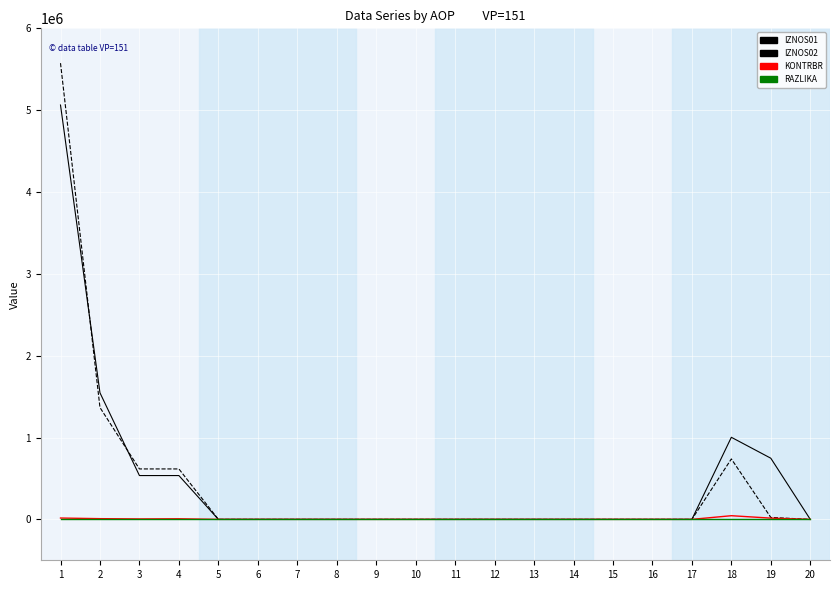

The value of KONTRBR at 15 is 0.0. True or false?

True